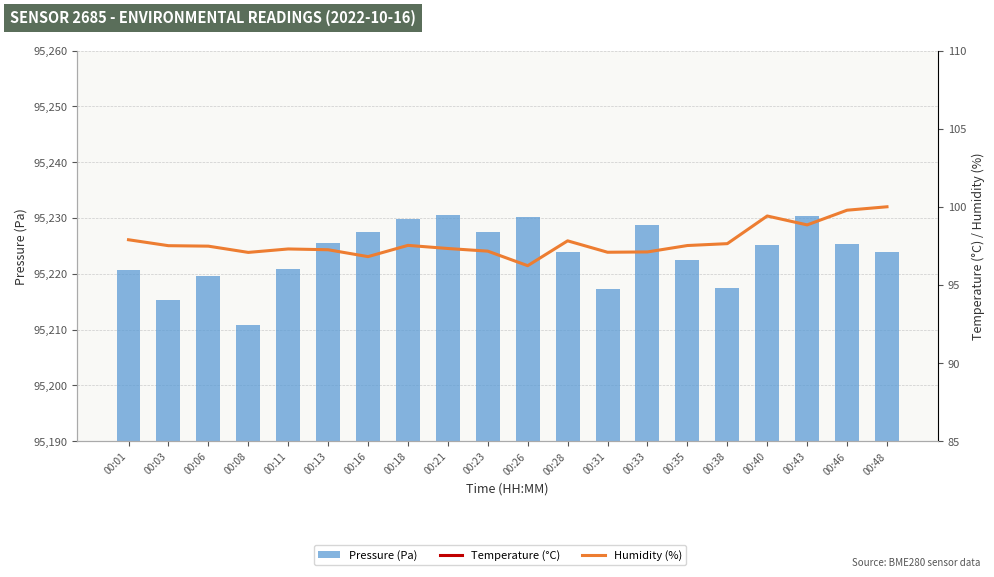

Which series has the largest total across all categories?

Pressure (Pa)